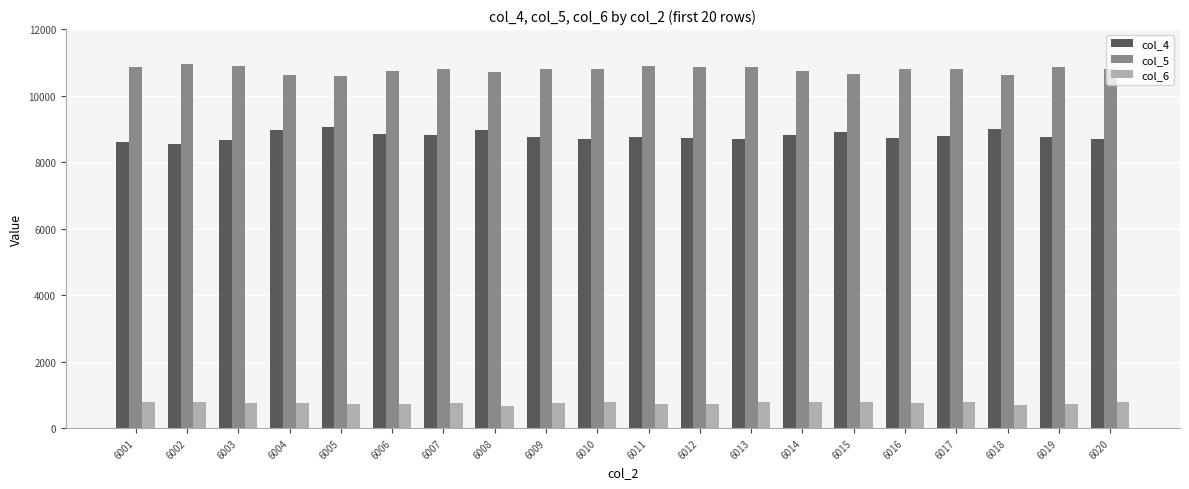

What is the minimum value shown in the chart?

675